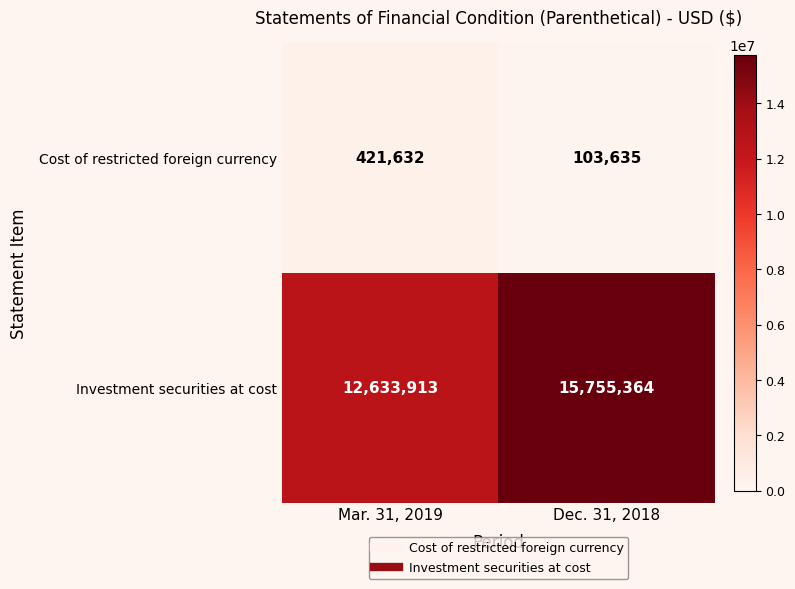

Rank the series by their average value, from lowest to highest.

Cost of restricted foreign currency, Investment securities at cost